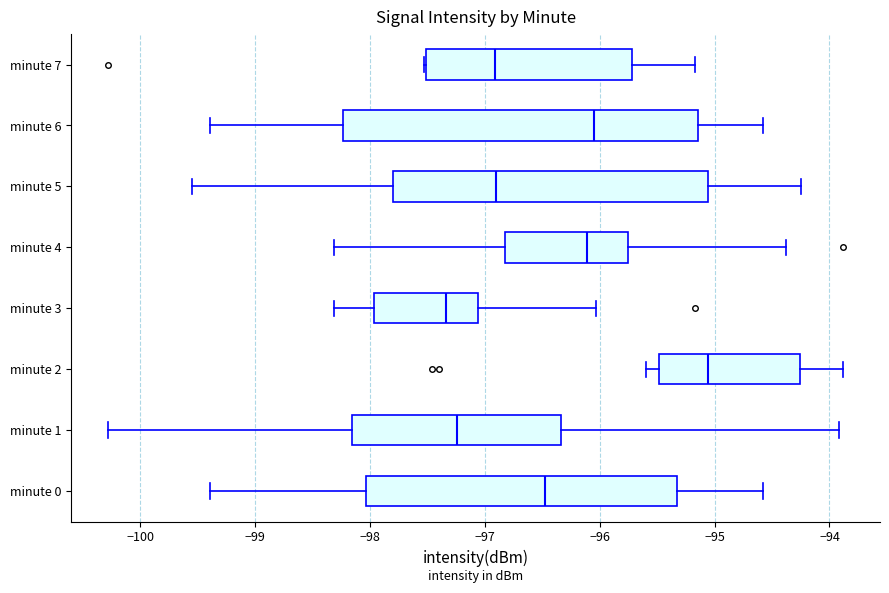

Where does the right whisker of the box for minute 1 end on the x-axis? The values are not printed on the chart, so give them approximately, as read against the axis.

-93.9